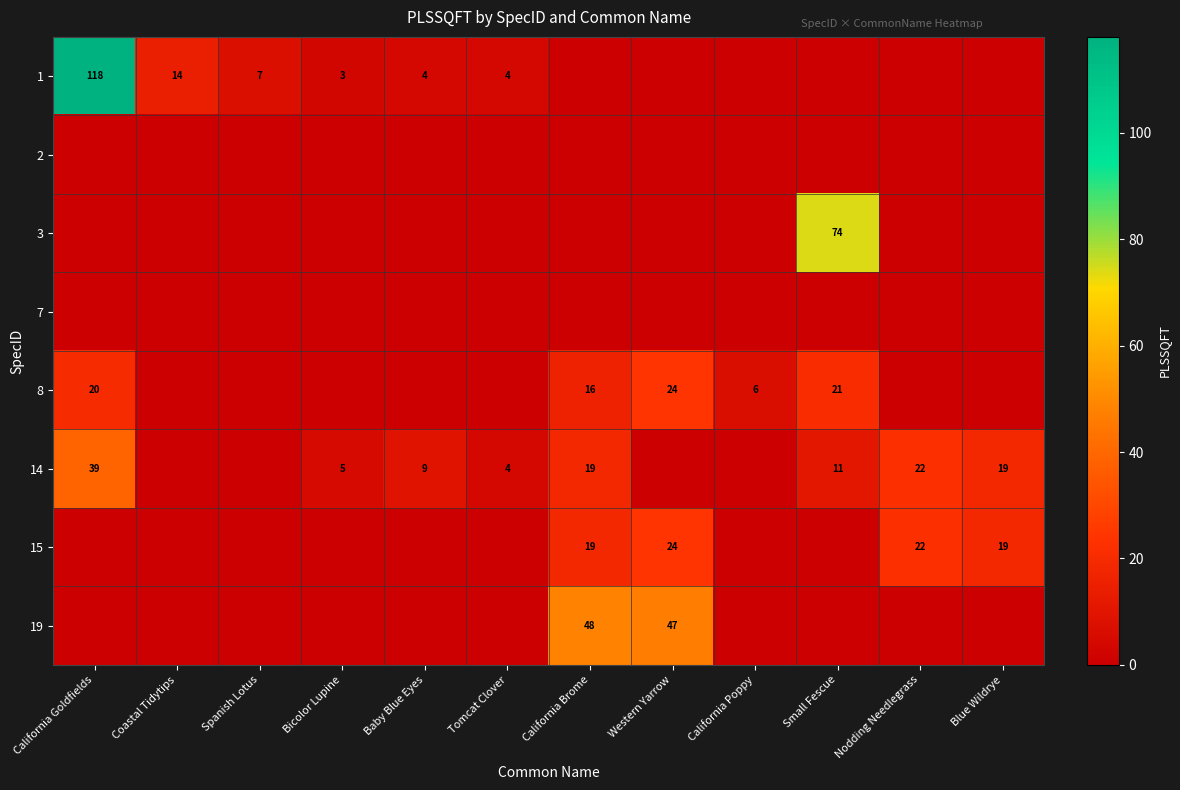

The 1 series shows 1 at Tomcat Clover. True or false?

False